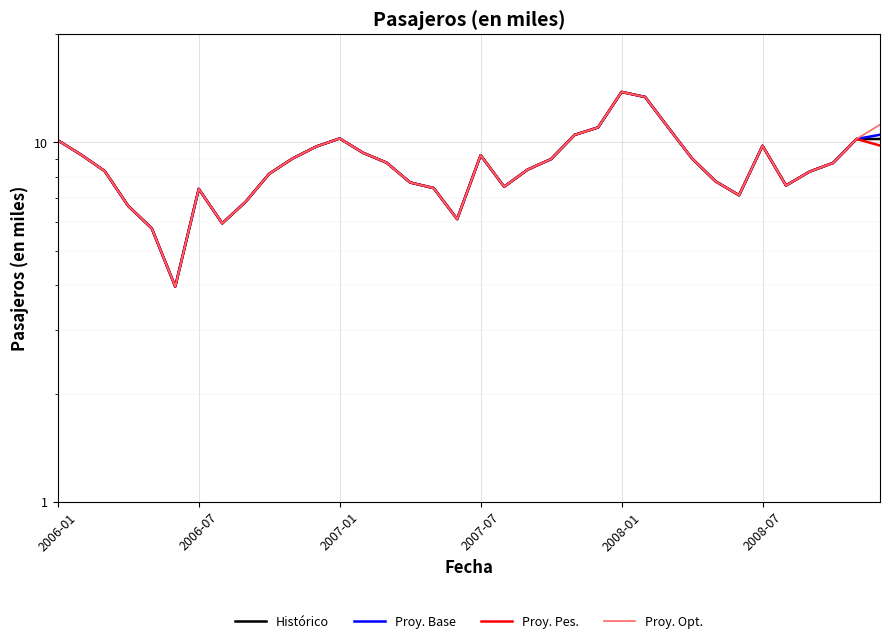

What is the difference between the maximum and minimum values in the Proy. Pes. series?

9.8